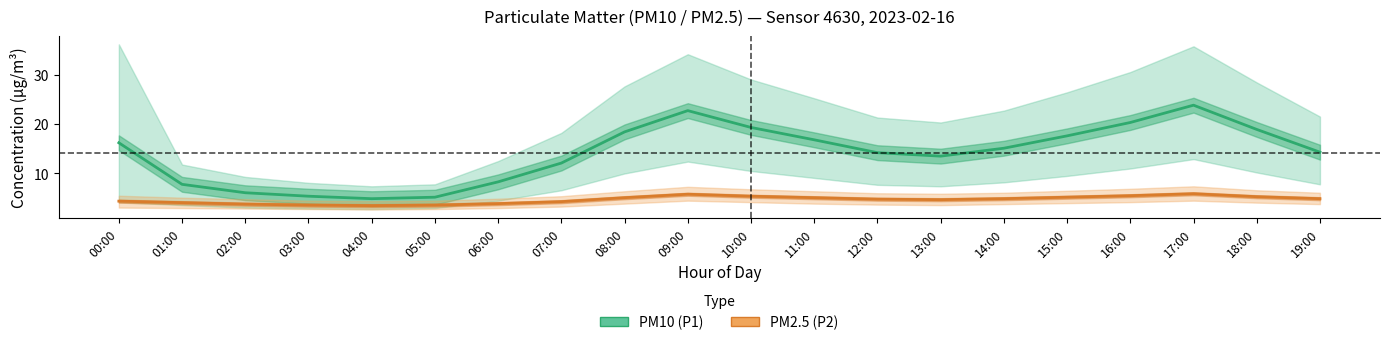

At which category does PM2.5 (P2) reach its first local peak?

09:00